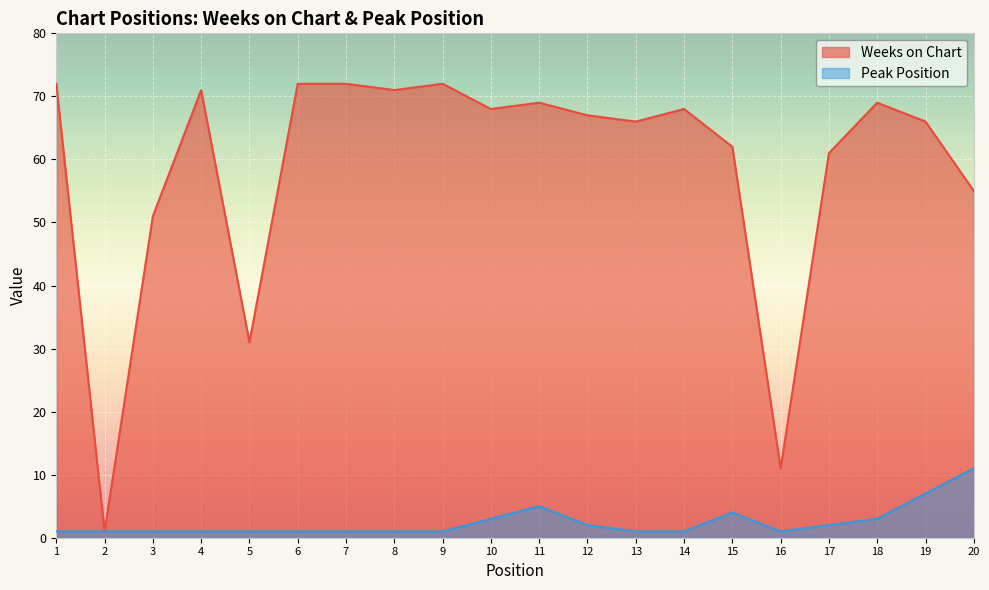

How many lines are shown in the chart?

2